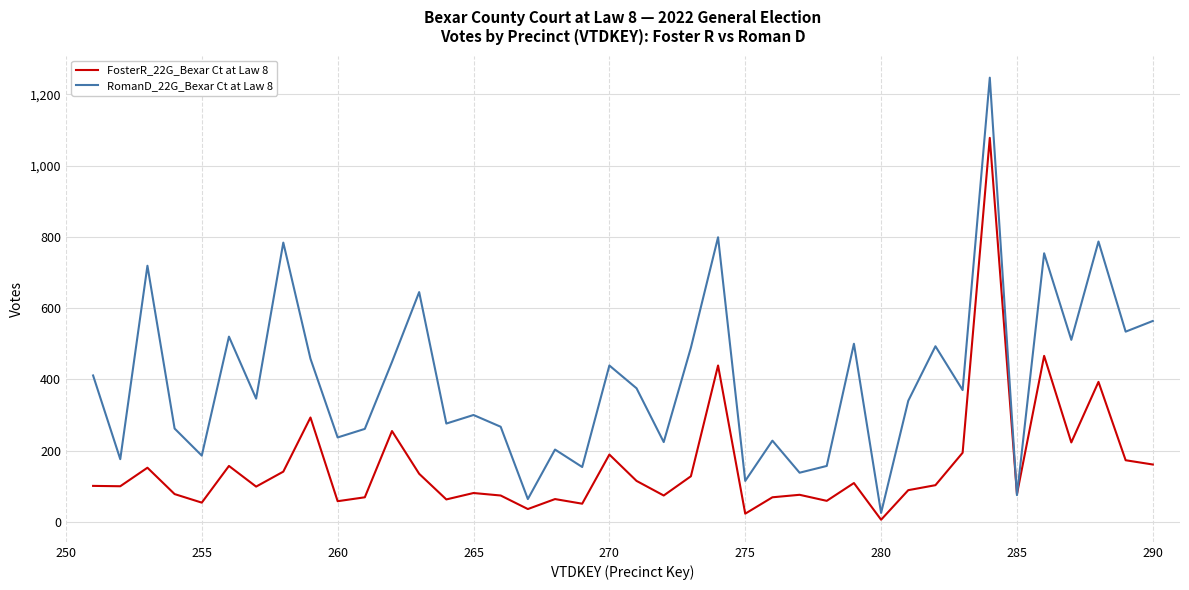

Rank the series by their maximum value, from lowest to highest.

FosterR_22G_Bexar Ct at Law 8, RomanD_22G_Bexar Ct at Law 8